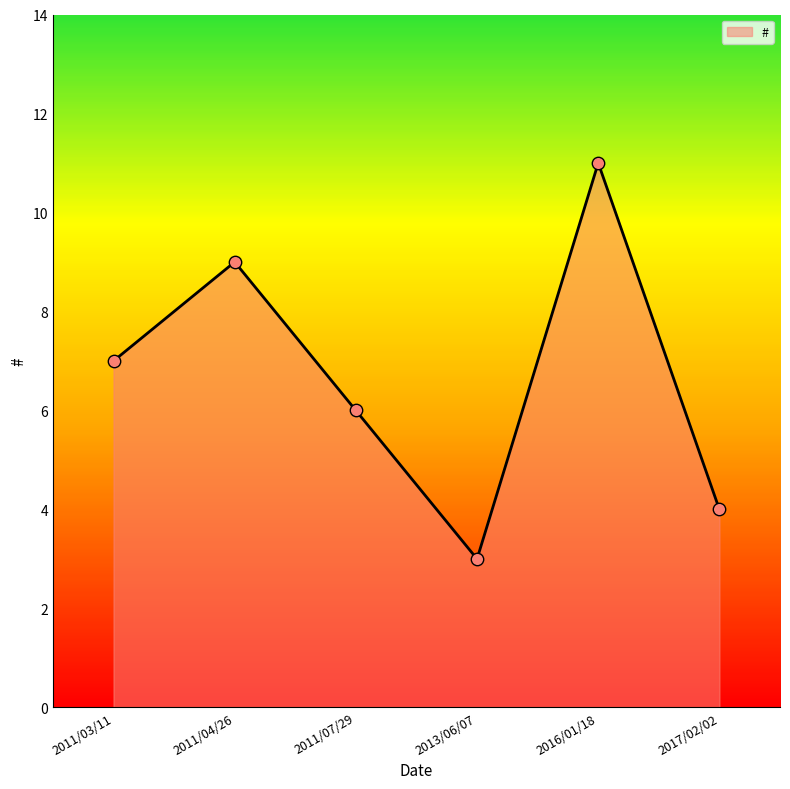

Approximately how many times larger is the value at 2011/03/11 compared to 2016/01/18?

0.6